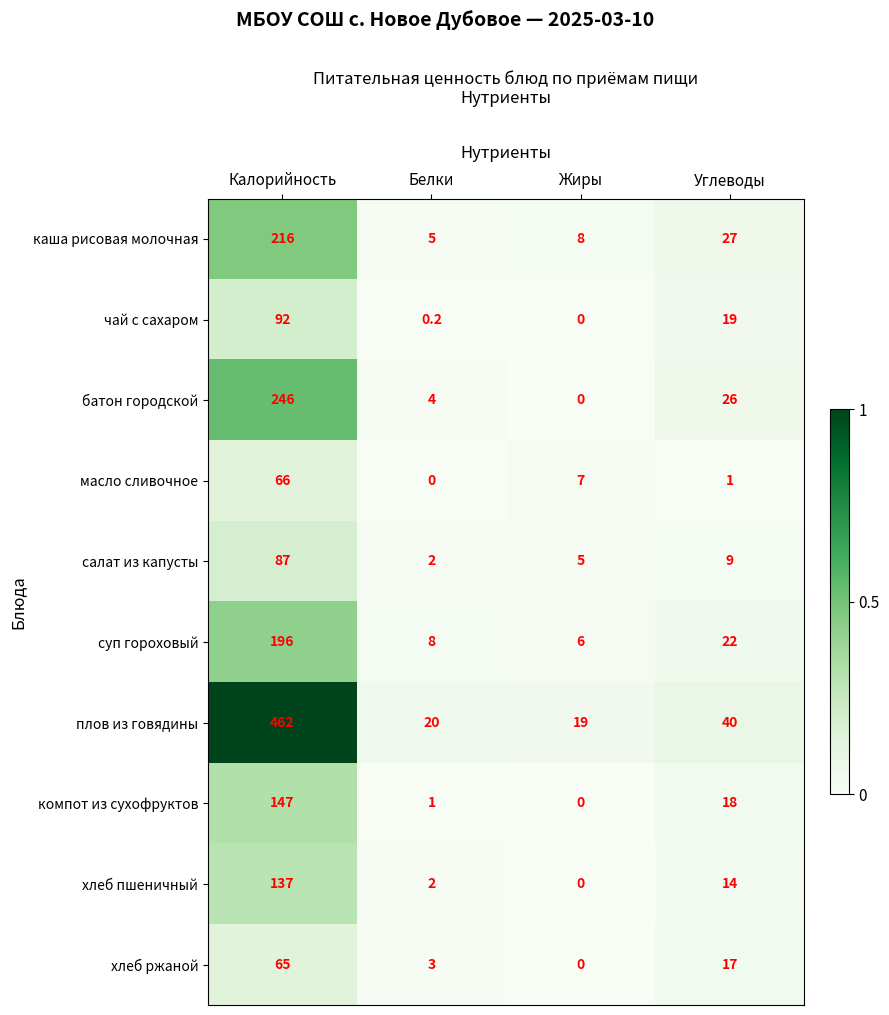

How many distinct data groups are displayed?

10